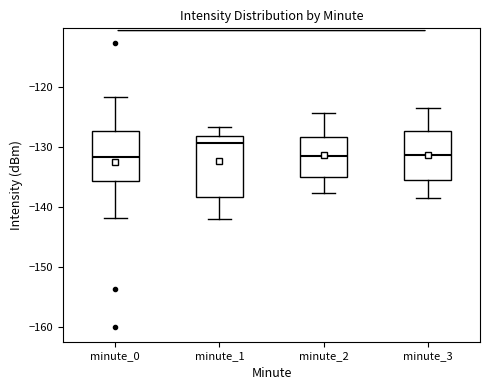

Reading left to right, read every box against the y-axis: the position of its median line, the range the box covers, and the ends of its whiskers. The values are not printed on the chart, so give them approximately, as read against the axis.

minute_0: median -132, box -136 to -127, whiskers -142 to -122
minute_1: median -129, box -138 to -128, whiskers -142 to -127
minute_2: median -131, box -135 to -128, whiskers -138 to -124
minute_3: median -131, box -135 to -127, whiskers -138 to -123